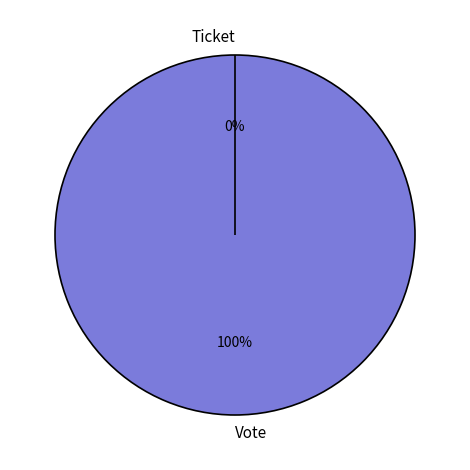

To the nearest percent, what is the difference between the largest and smallest slice percentages?

100%